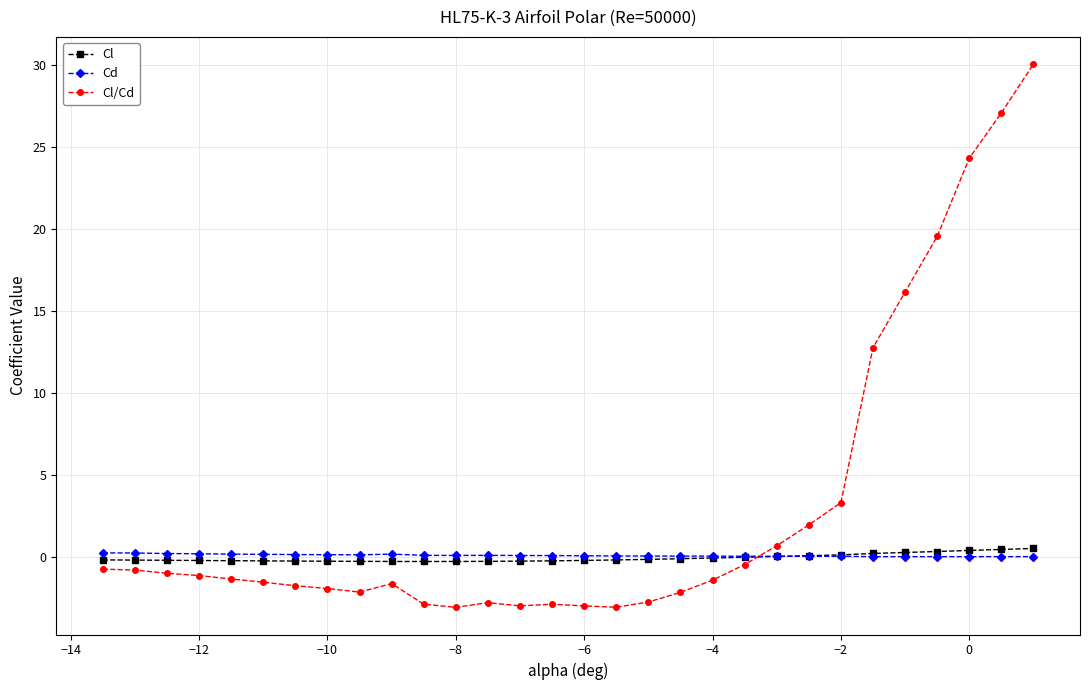

Which series has the widest spread of values?

Cl/Cd